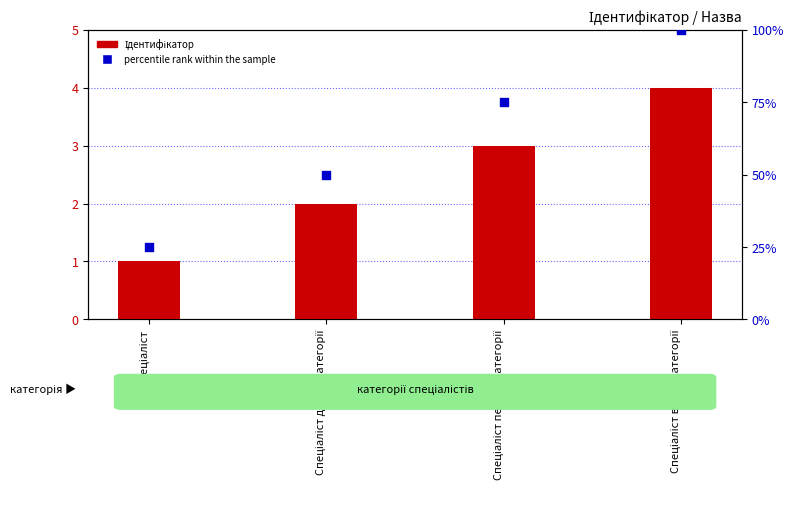

What are all the series names shown in the legend?

Ідентифікатор, percentile rank within the sample